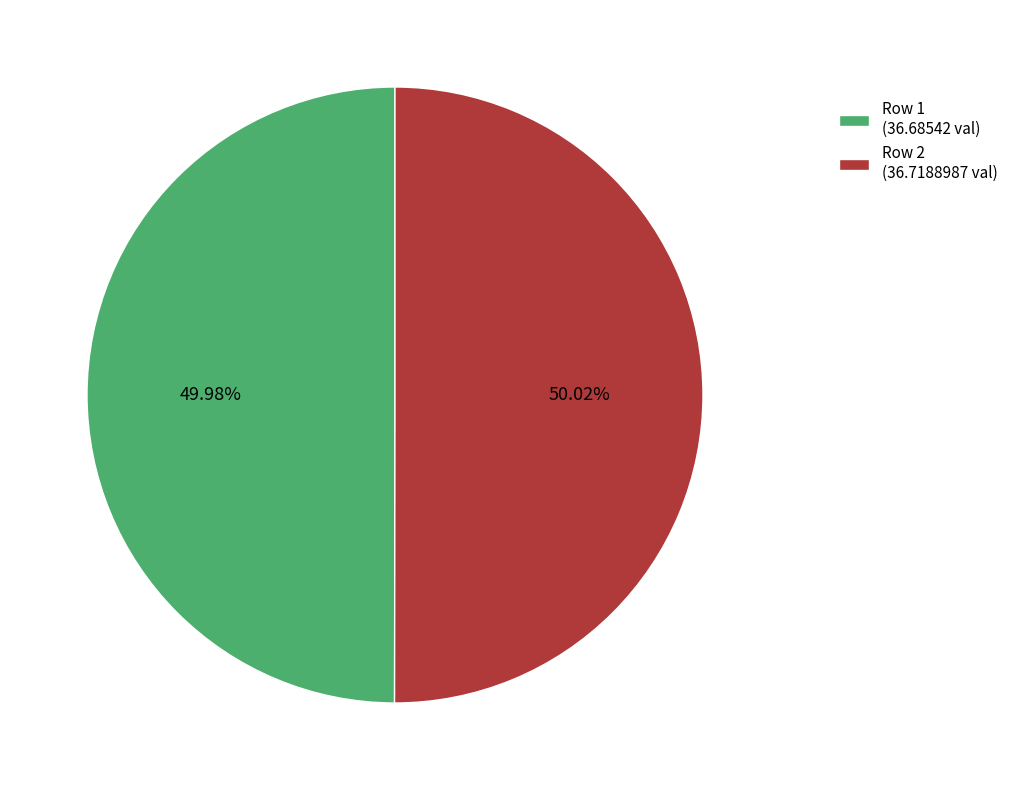

What percentage is the Row 2 slice, to the nearest percent?

50%